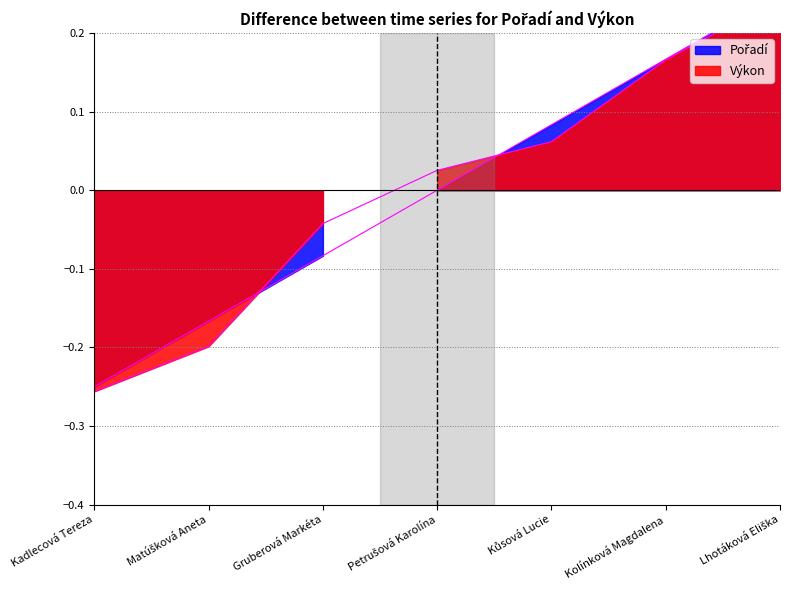

Is it true that Pořadí equals 0.1 at Kůsová Lucie?

True